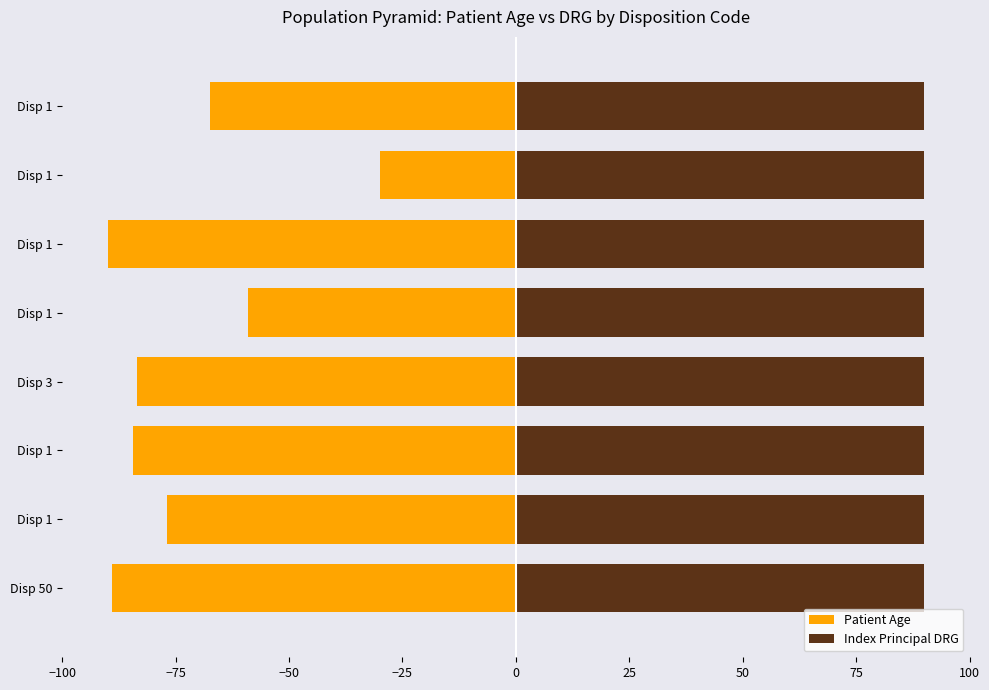

What are all the series names shown in the legend?

Patient Age, Index Principal DRG